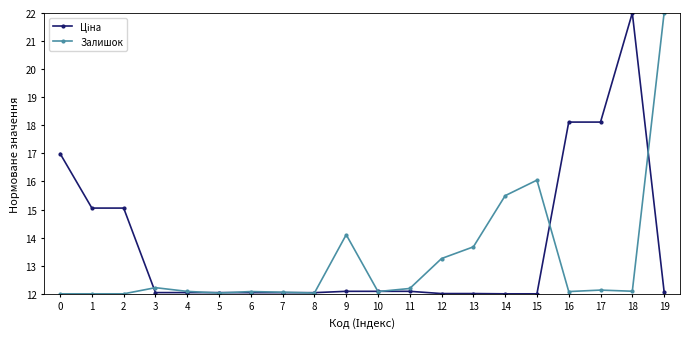

True or false: Залишок has a value of 22.0 at 19.

True